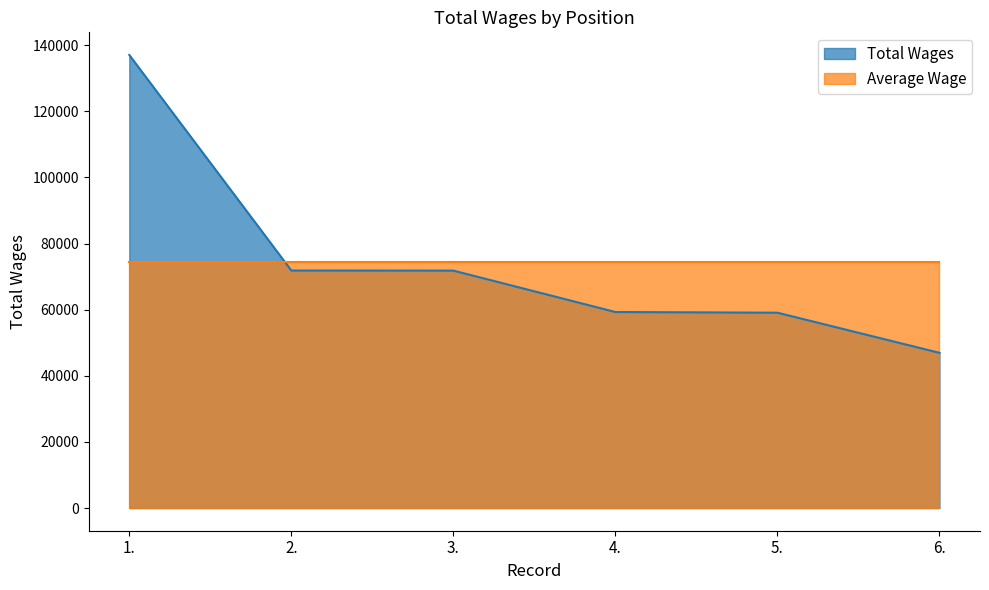

What is the minimum value shown in the chart?

46955.0